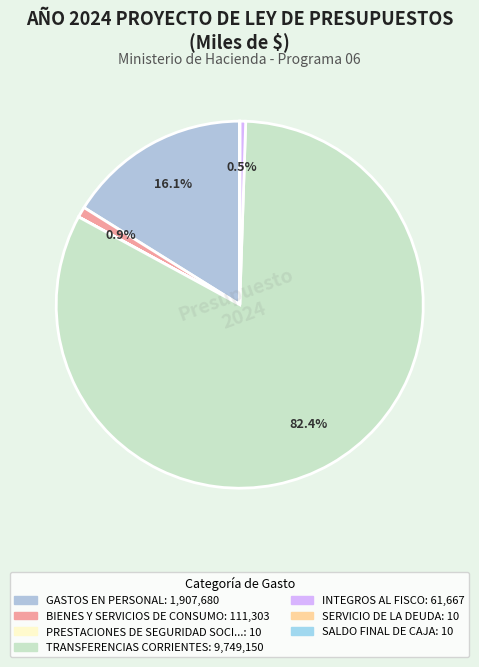

How many slices are in this pie chart?

7